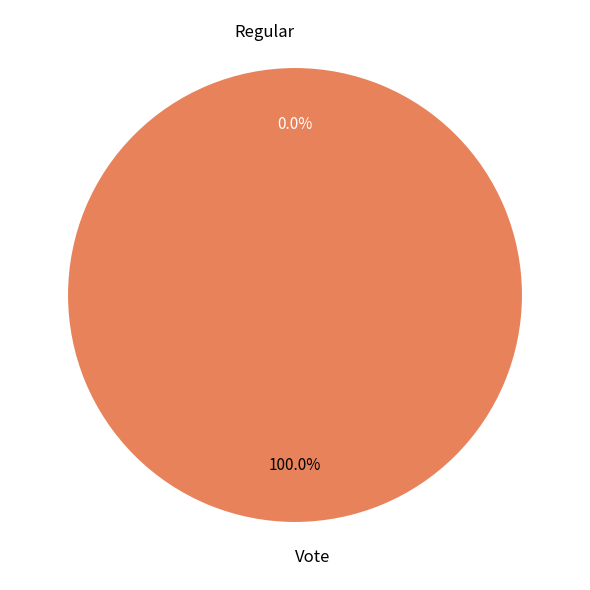

What is the smallest slice in the pie chart?

Regular